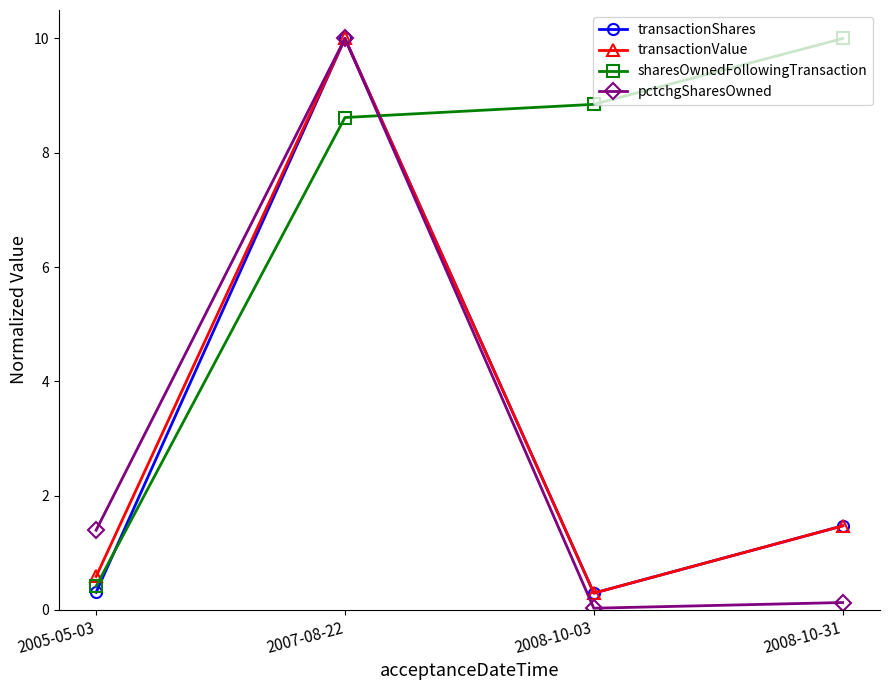

The sharesOwnedFollowingTransaction series shows 8.6 at 2007-08-22. True or false?

True